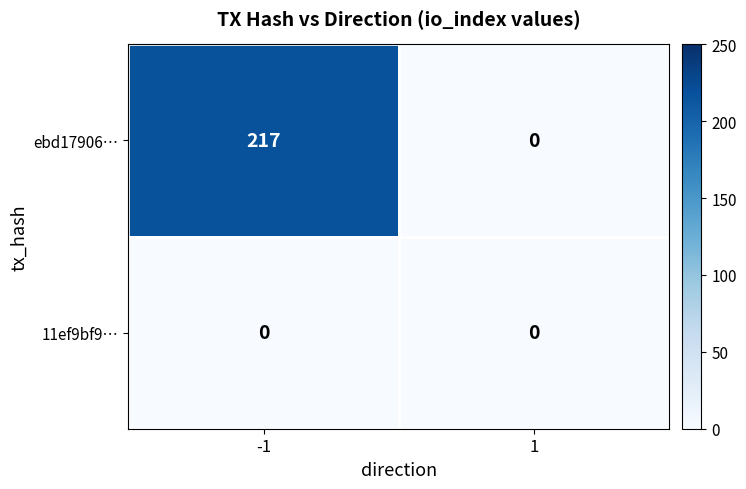

List the series in order of their overall mean, lowest first.

11ef9bf9…, ebd17906…